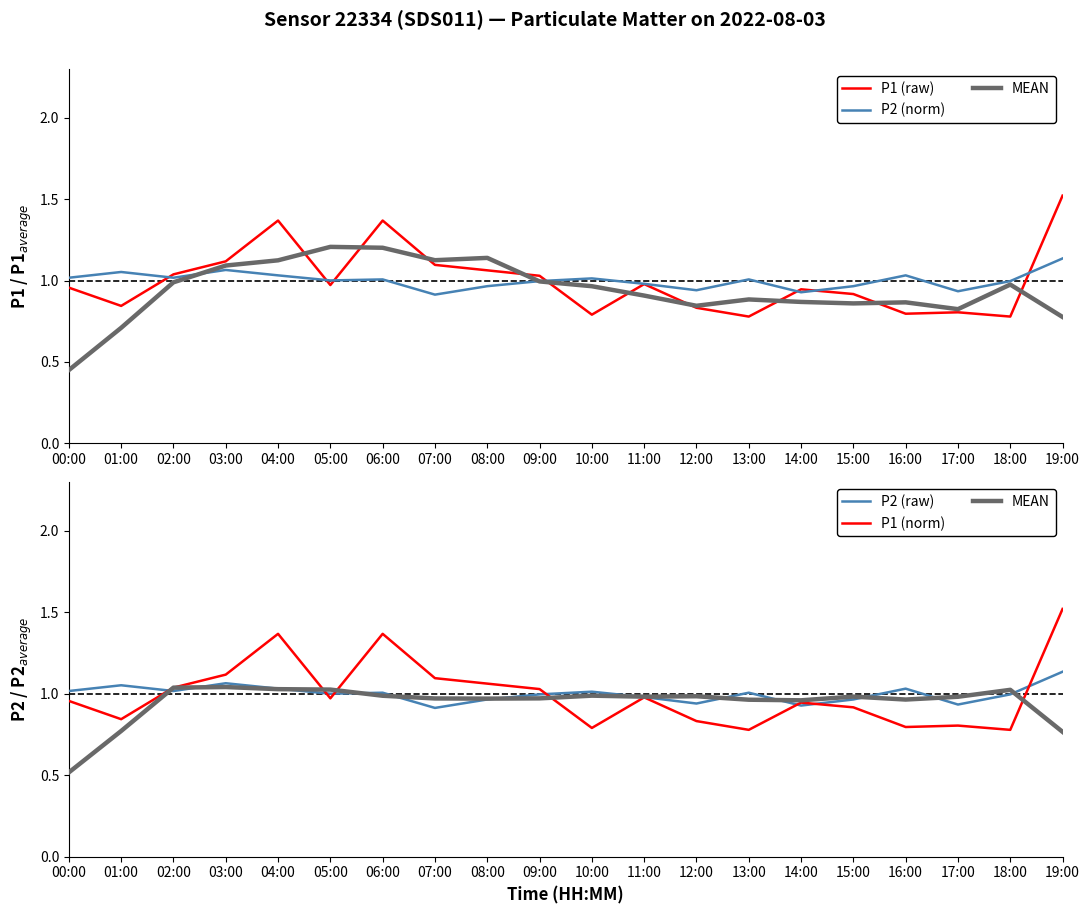

What is the total value across all series at 19:00?

6.1